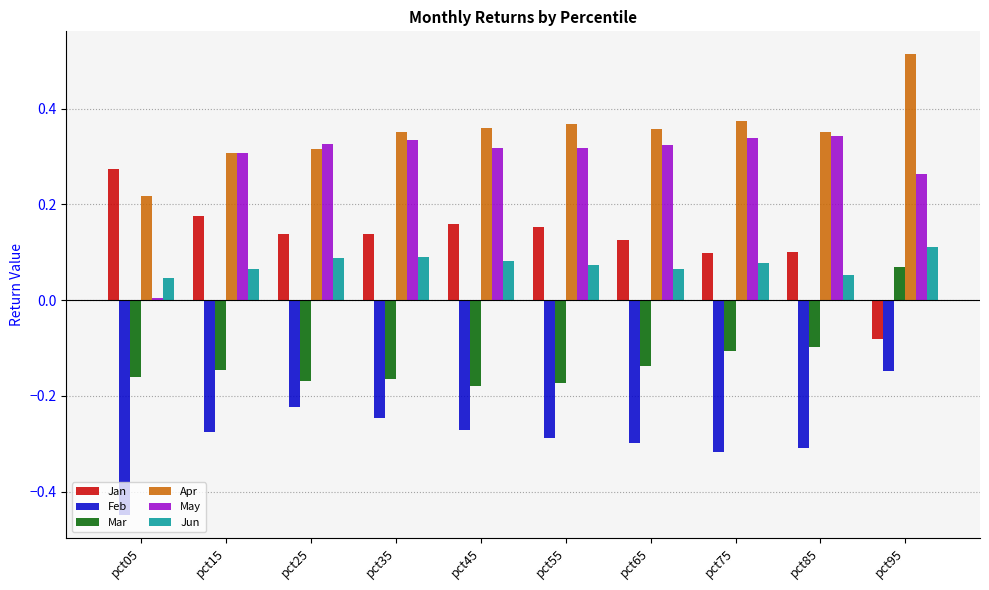

Which series changed the most between pct05 and pct25?

May